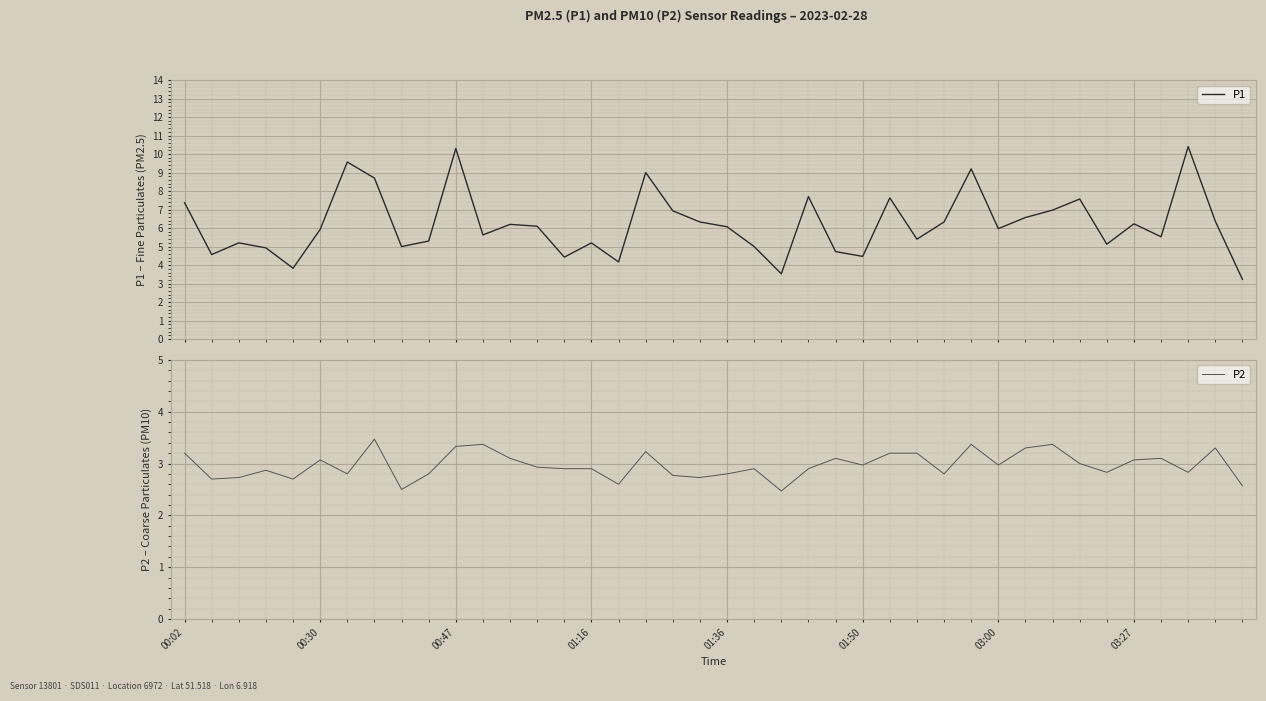

Which series has the widest spread of values?

P1